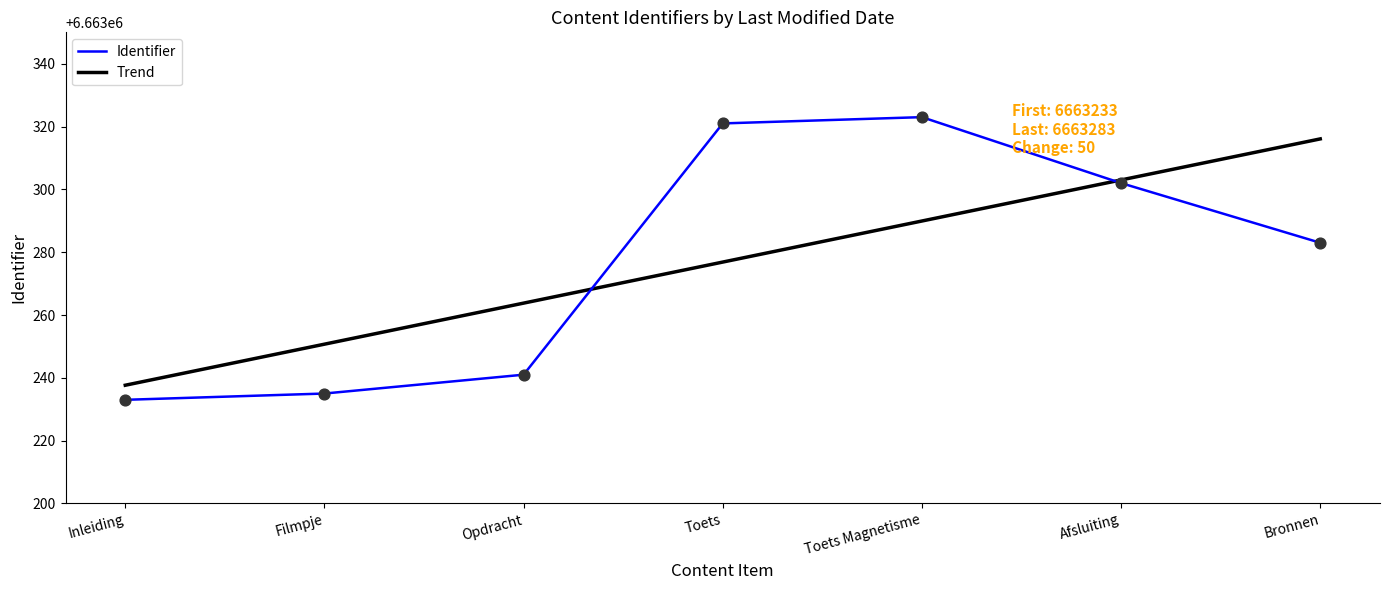

What are all the series names shown in the legend?

Identifier, Trend